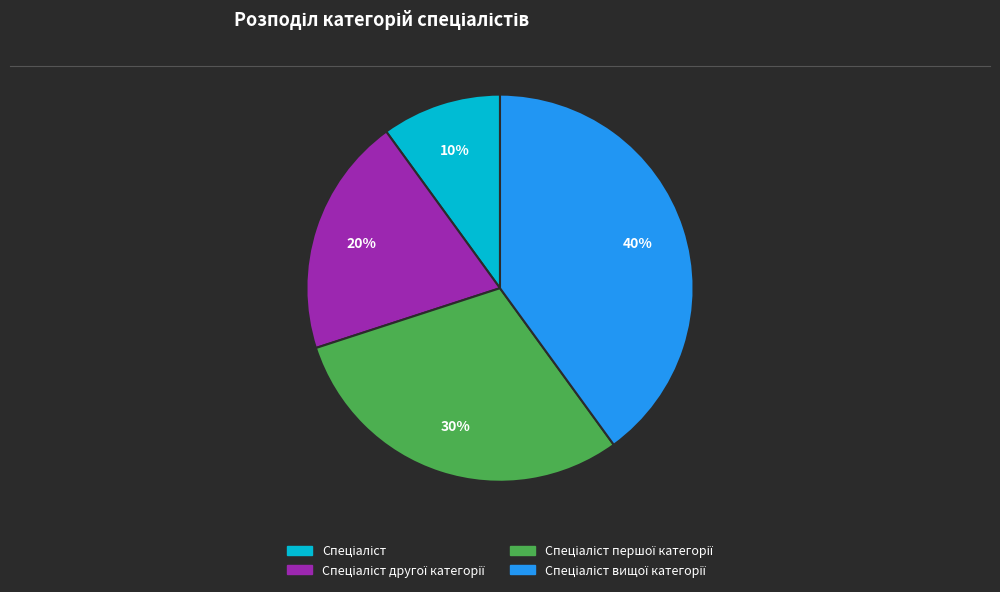

Is there a majority slice in this chart?

No